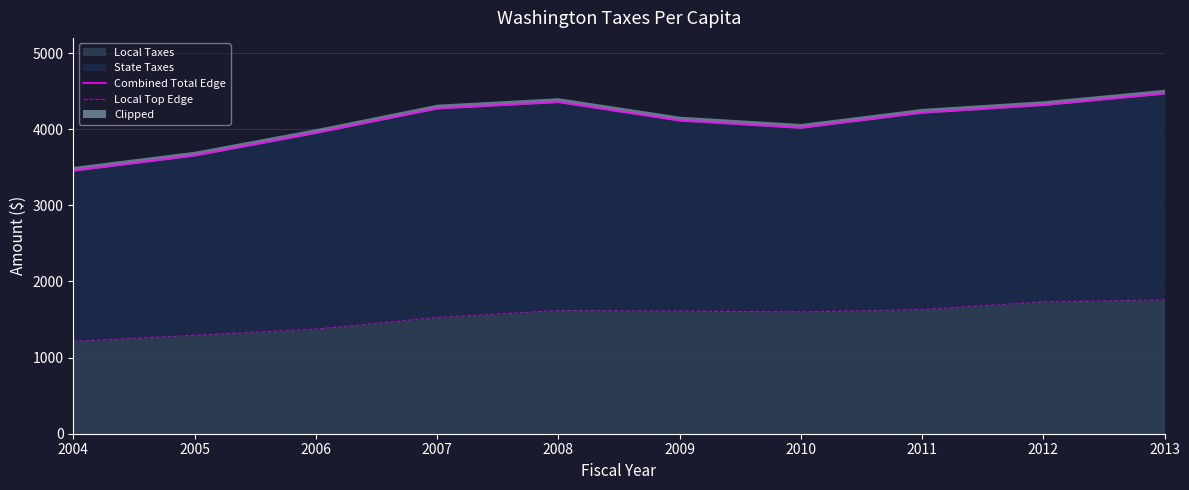

Rank the series by their average value, from lowest to highest.

Local Top Edge, Combined Total Edge